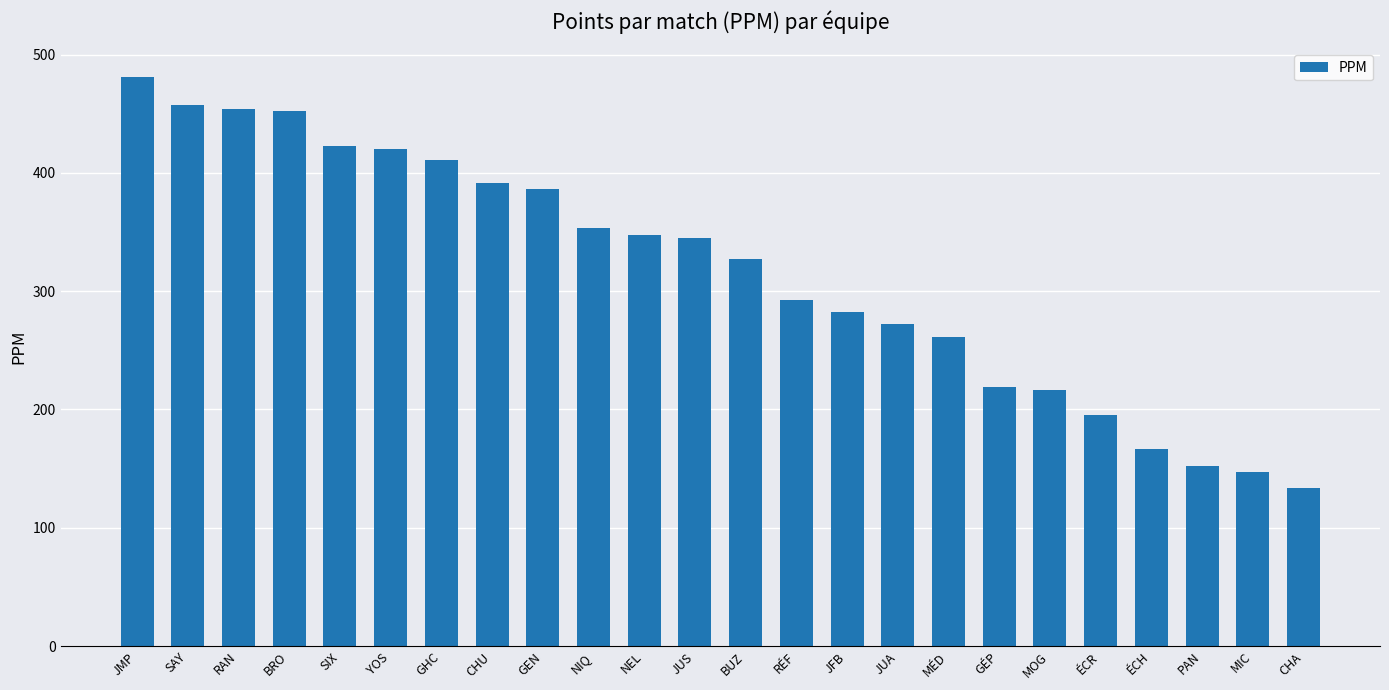

What is the label of the 11th bar from the right?

RÉF